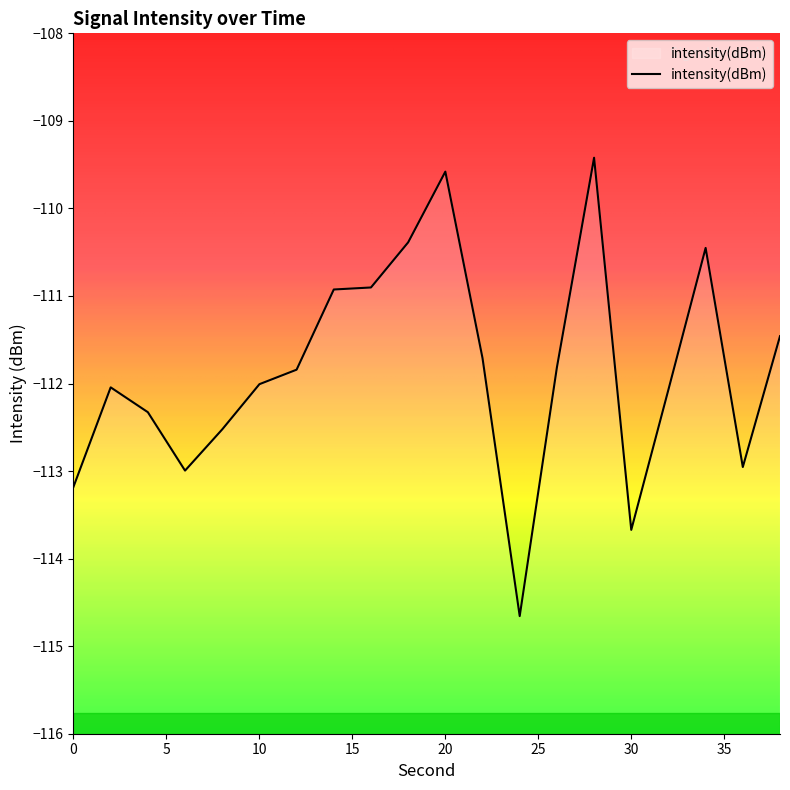

What is the difference between the second highest and second lowest values?

4.1